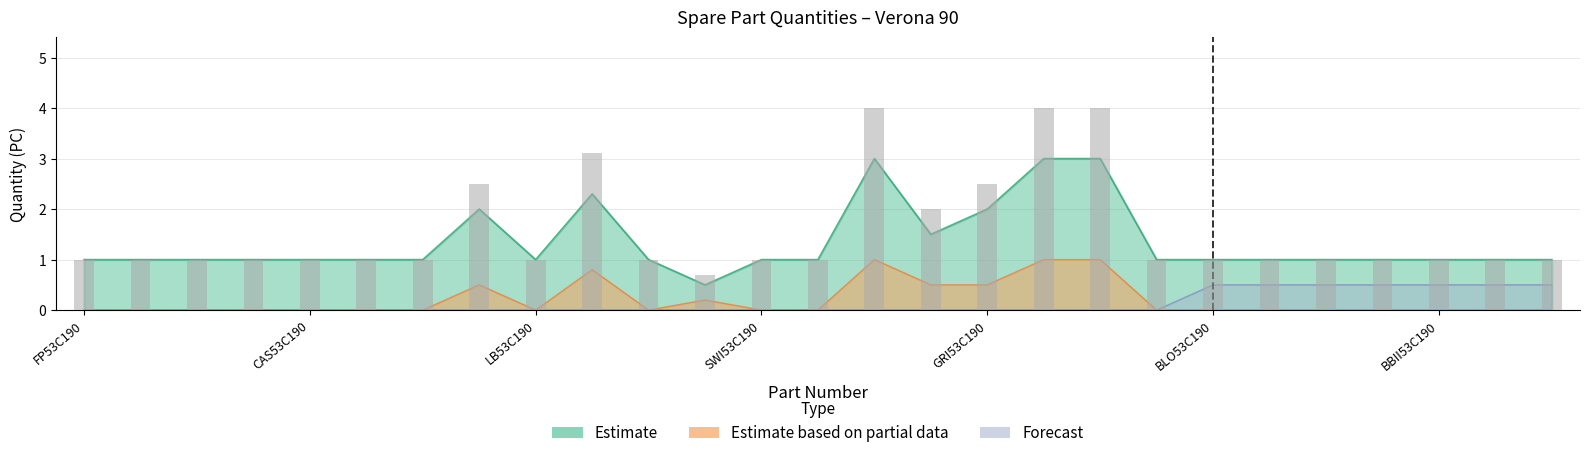

Rank the series by their maximum value, from highest to lowest.

Estimate, Estimate based on partial data, Forecast